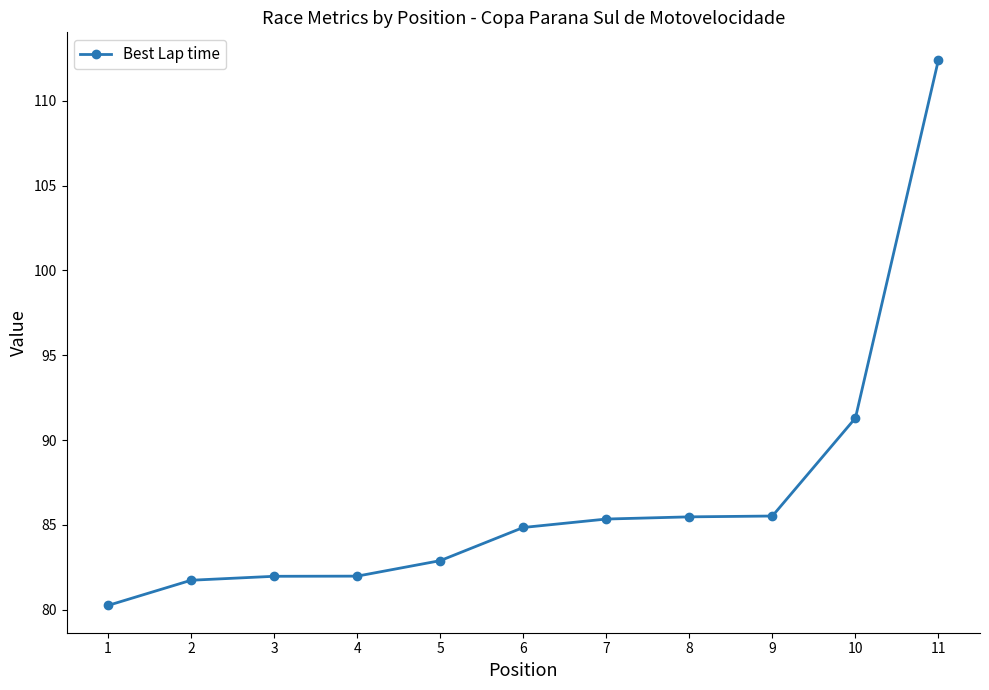

Which category has the highest value across all series?

11